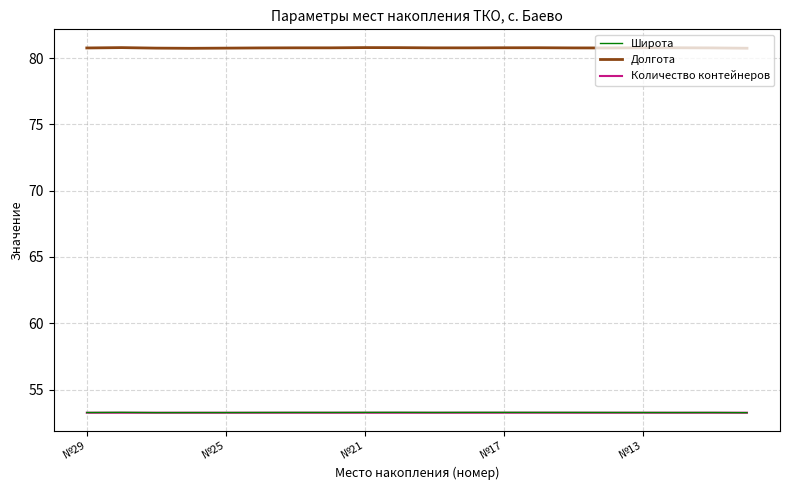

True or false: Долгота and Количество контейнеров cross at least once.

False